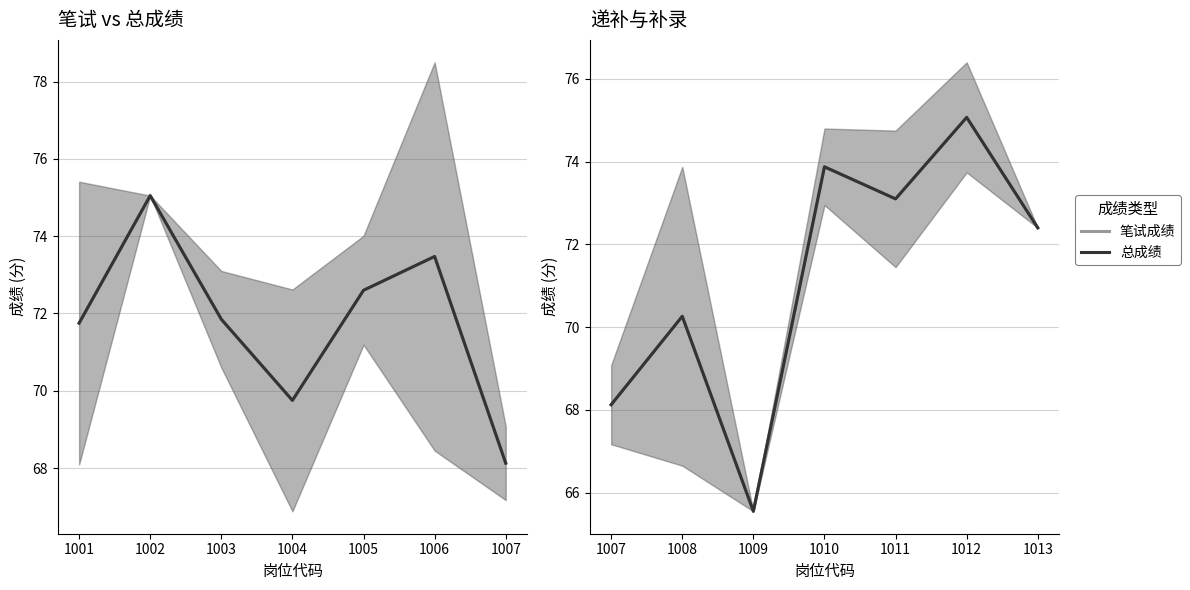

How many data points in 笔试成绩 are less than 72?

3